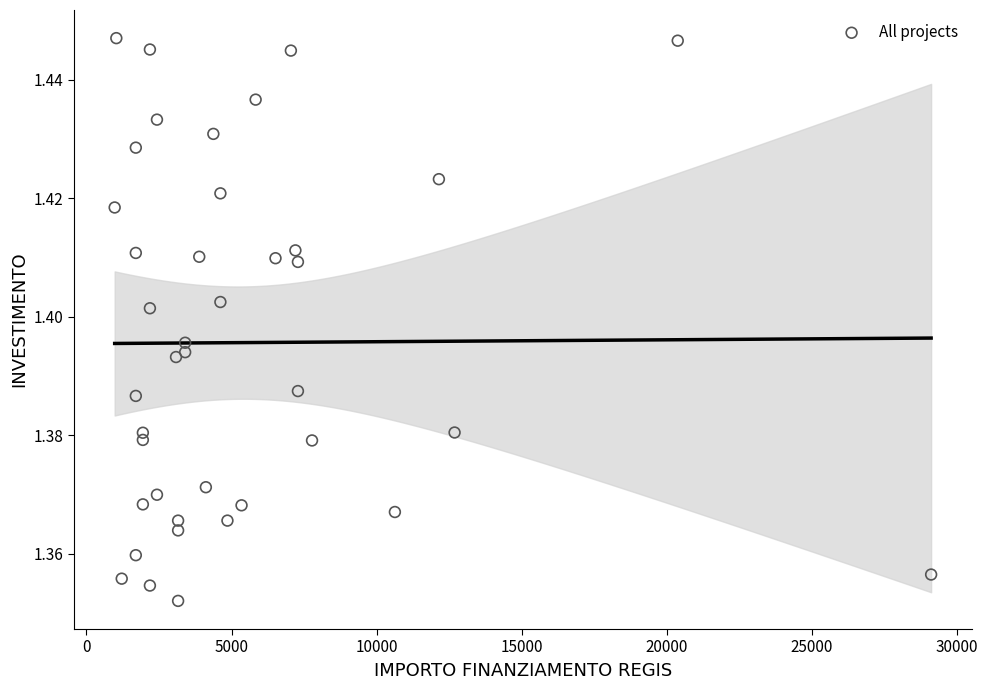

What is the range of X values (max minus min)?

28148.0